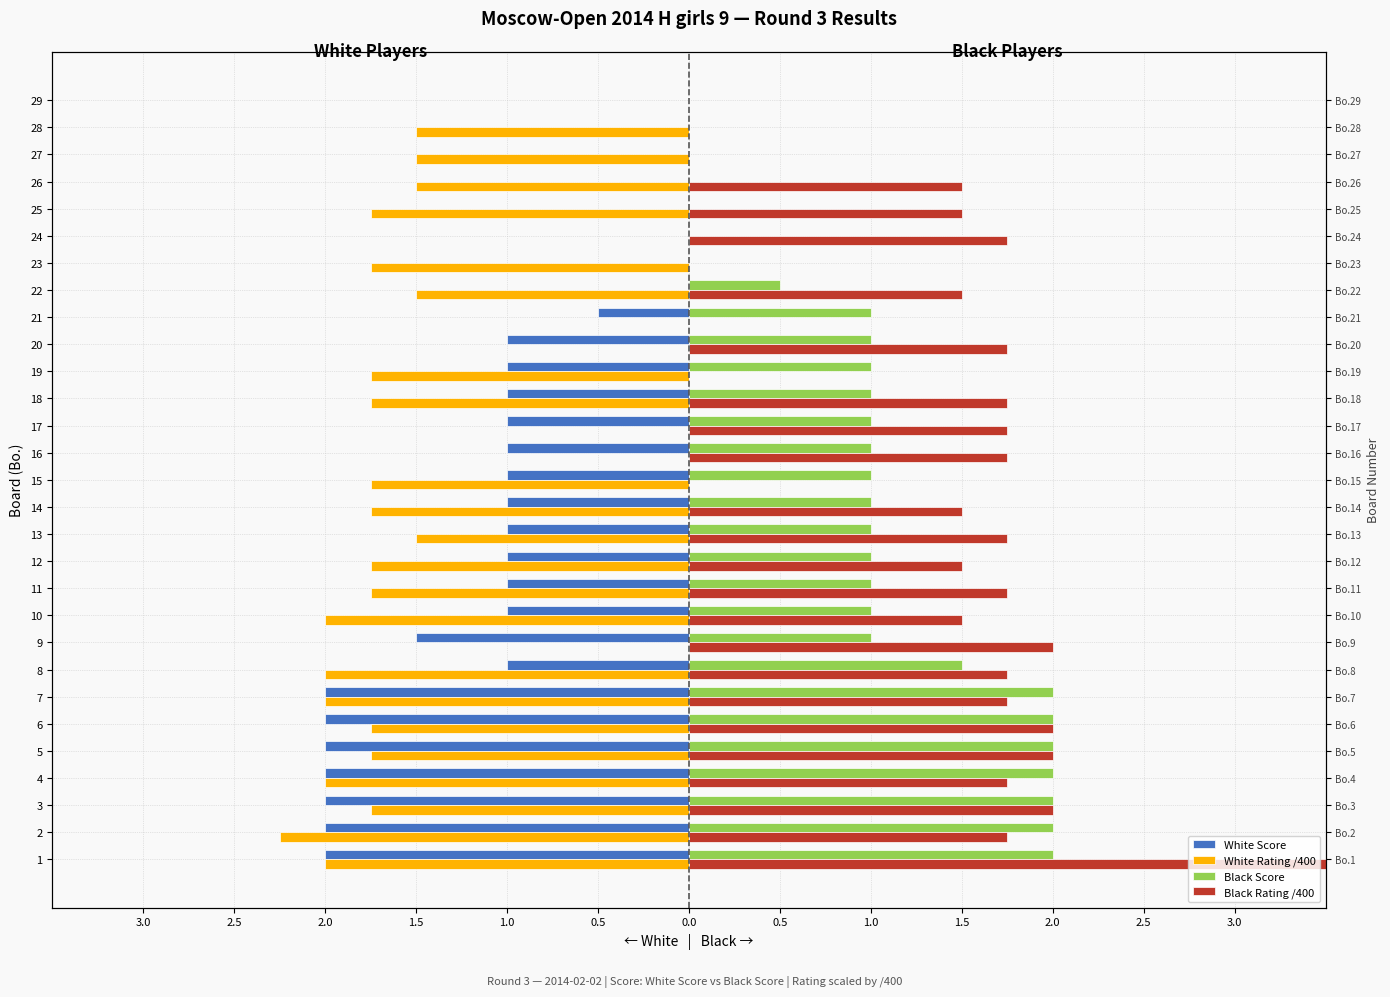

Are the bars horizontal?

Yes